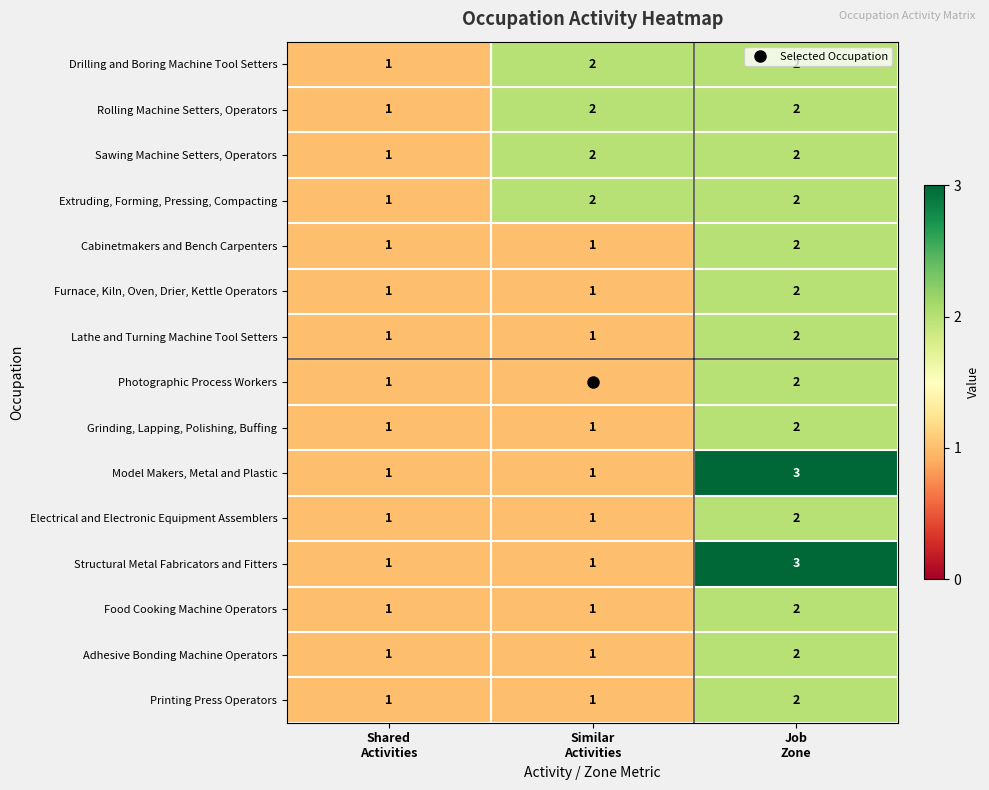

What is the total value across all series at Shared
Activities?

15